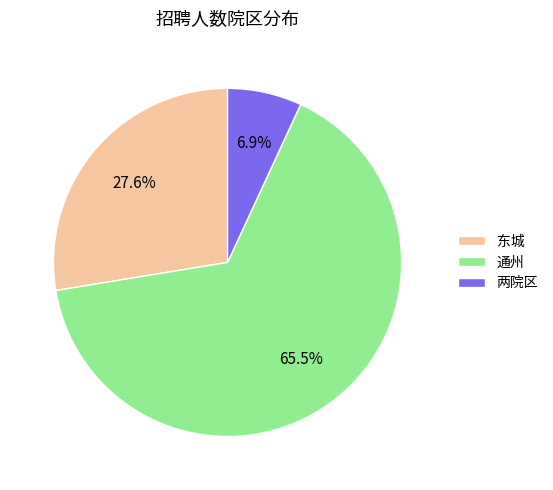

Combined, what portion of the pie is 通州 and 东城?

93.1%